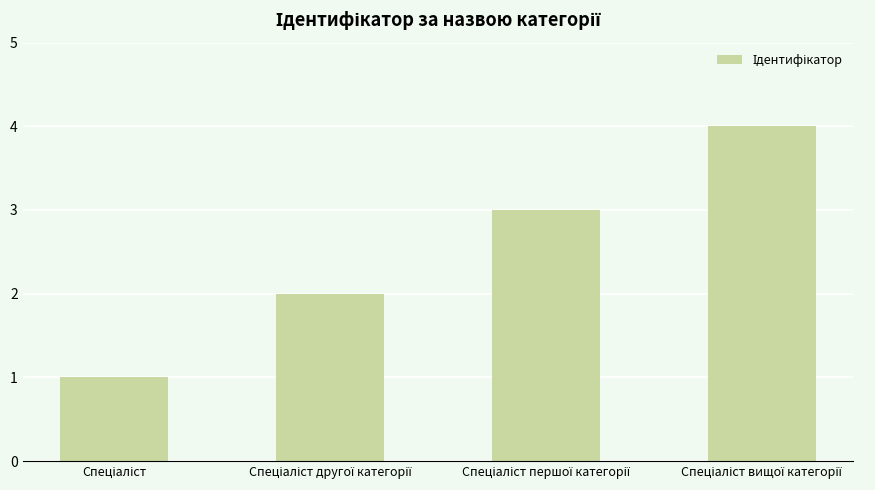

How many categories are shown in the chart?

4